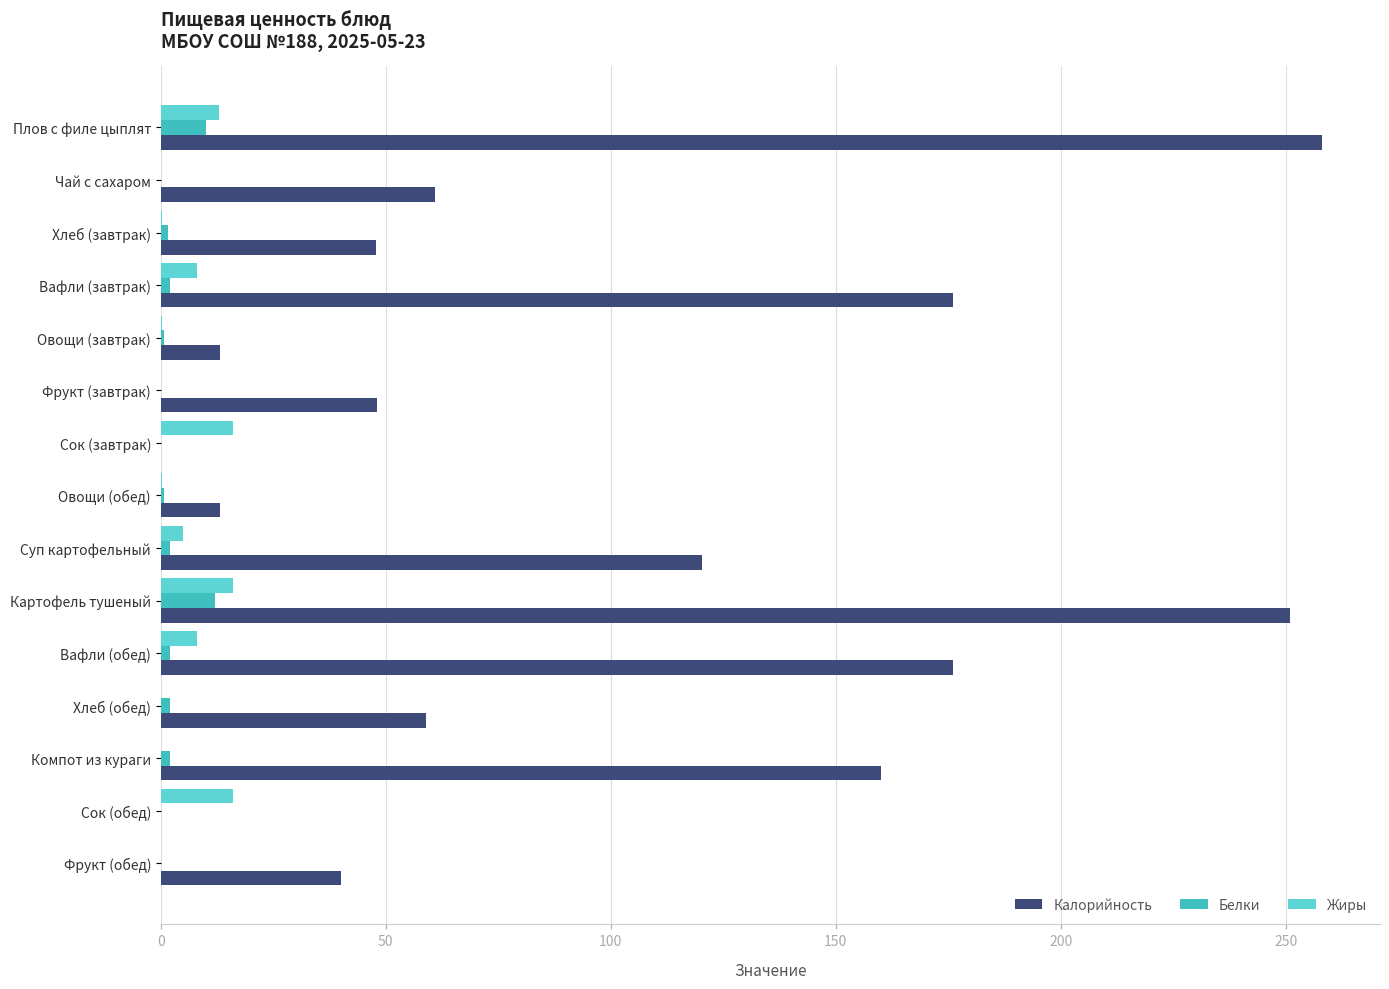

Which series has the largest total across all categories?

Калорийность